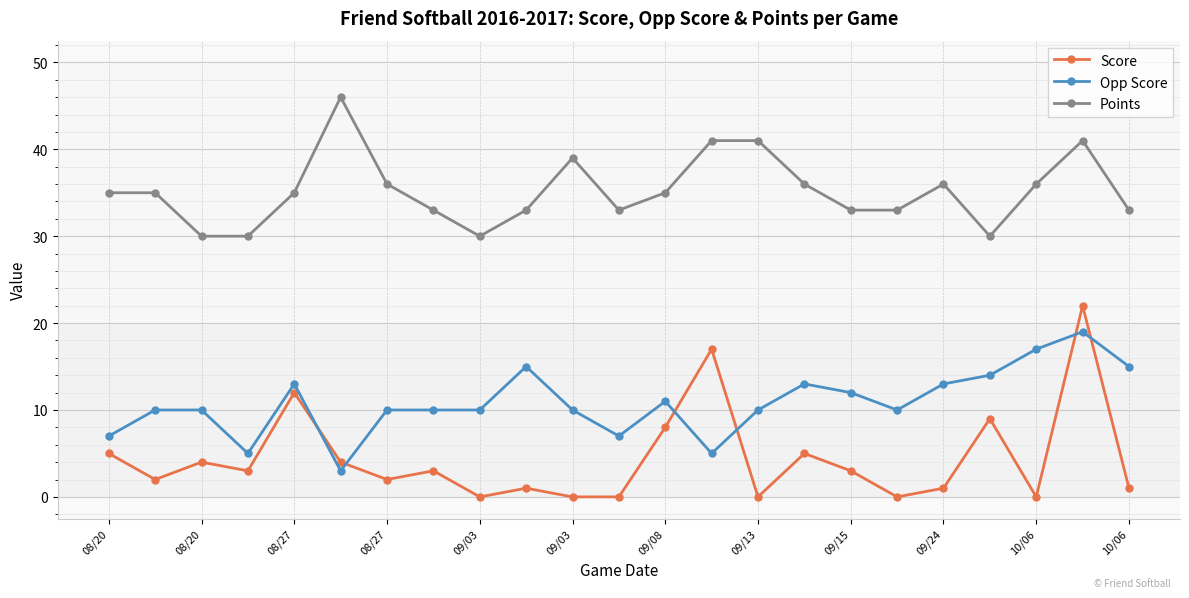

List the series in order of their peak value, lowest first.

Opp Score, Score, Points